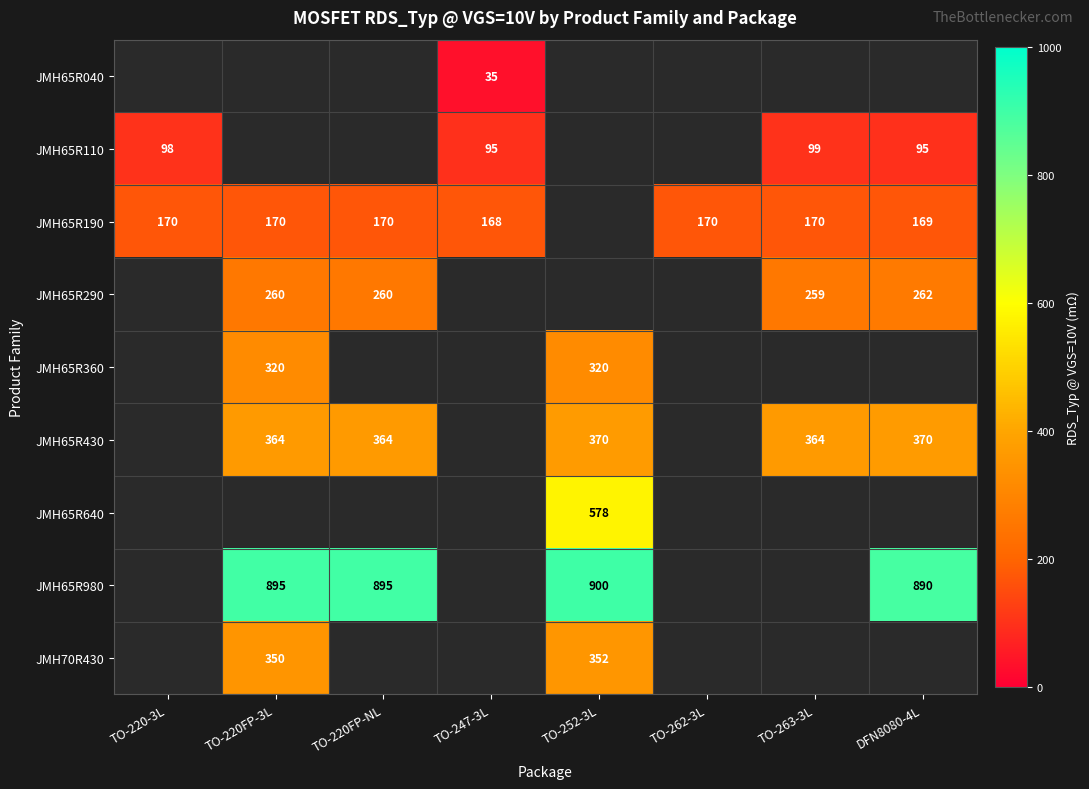

The JMH65R190 series shows 170 at TO-262-3L. True or false?

True